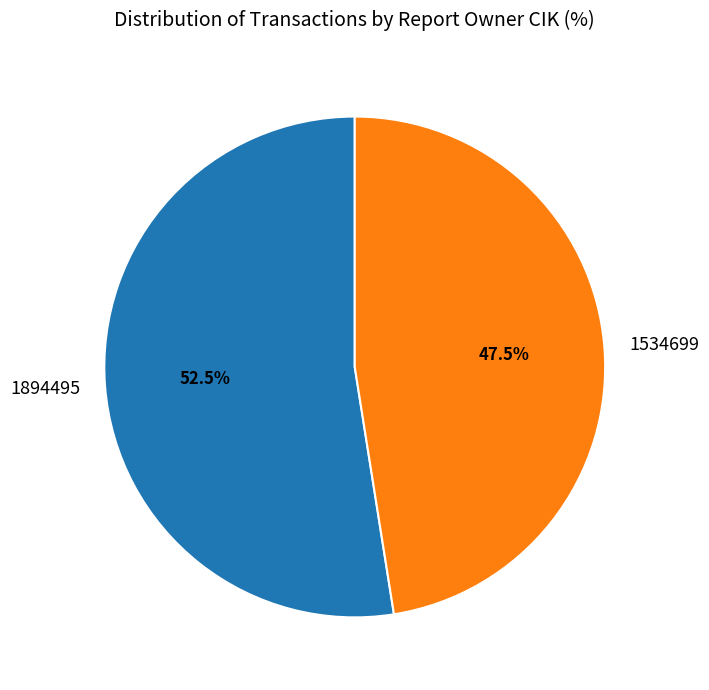

To the nearest percent, what is the average slice percentage?

50%